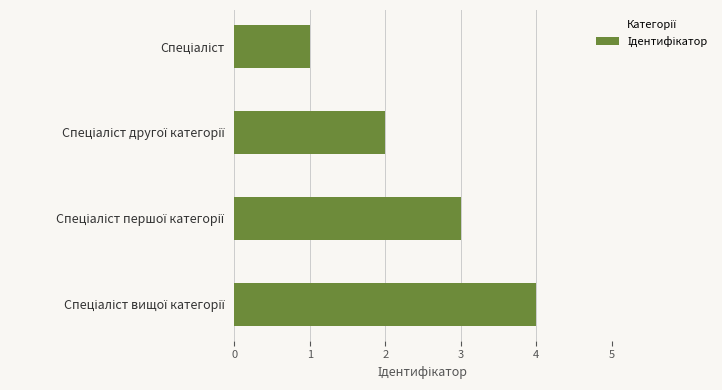

What is the greatest value displayed?

4